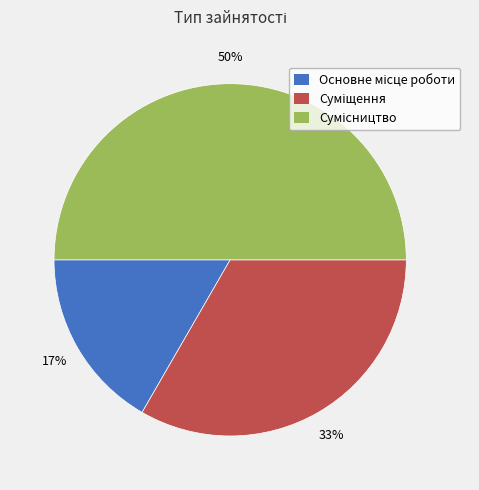

To the nearest percent, what is the average slice percentage?

33%